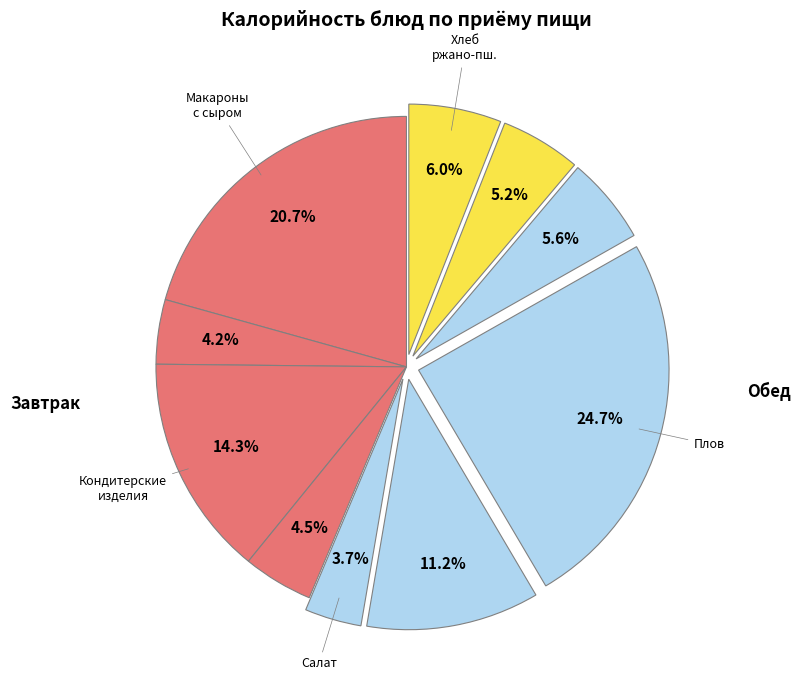

How many slices are in this pie chart?

10